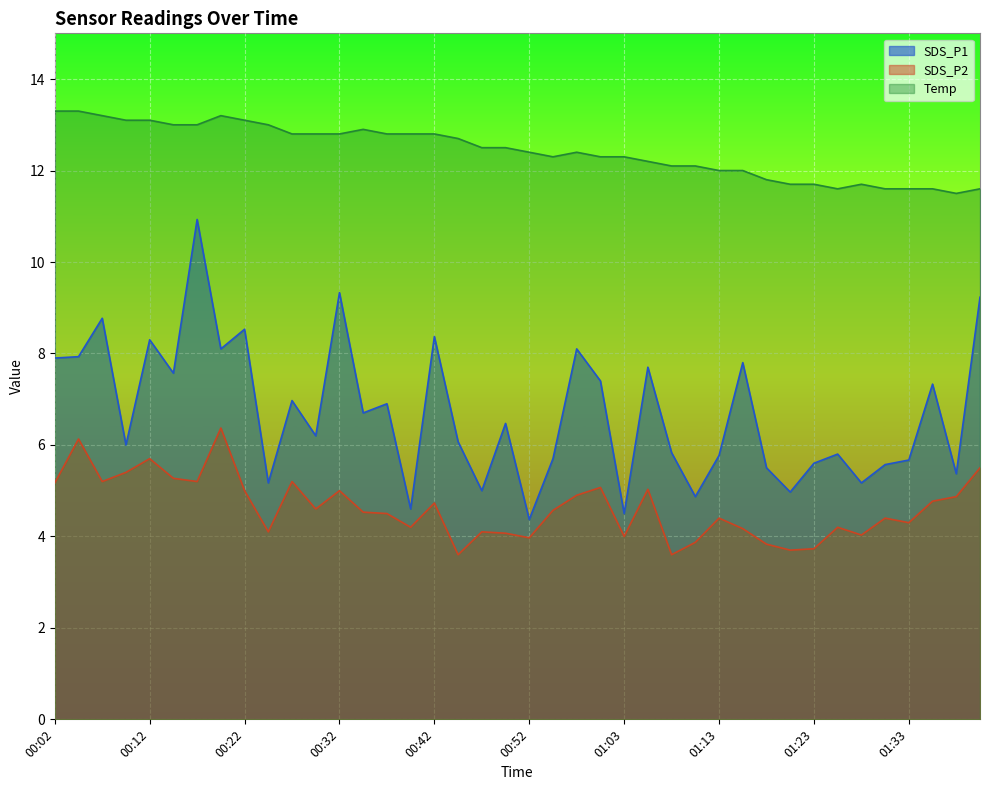

What is the difference between the maximum and minimum values in the SDS_P1 series?

6.6